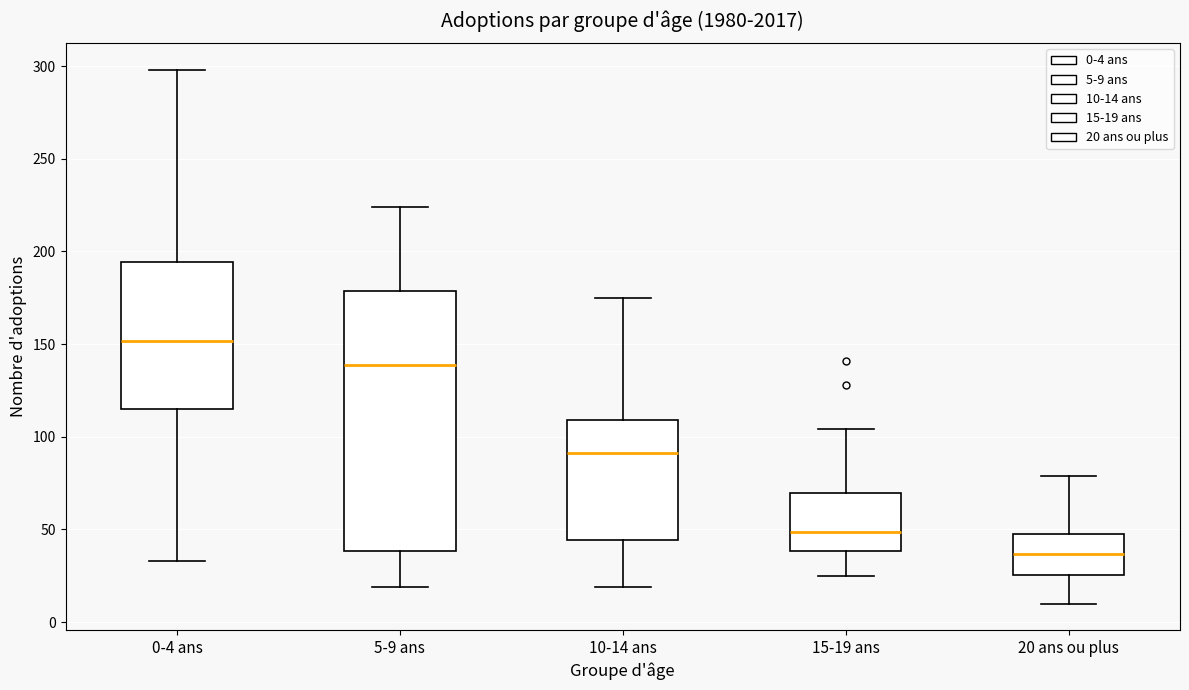

Where is the lower edge of the box for 10-14 ans on the y-axis? The values are not printed on the chart, so give them approximately, as read against the axis.

45